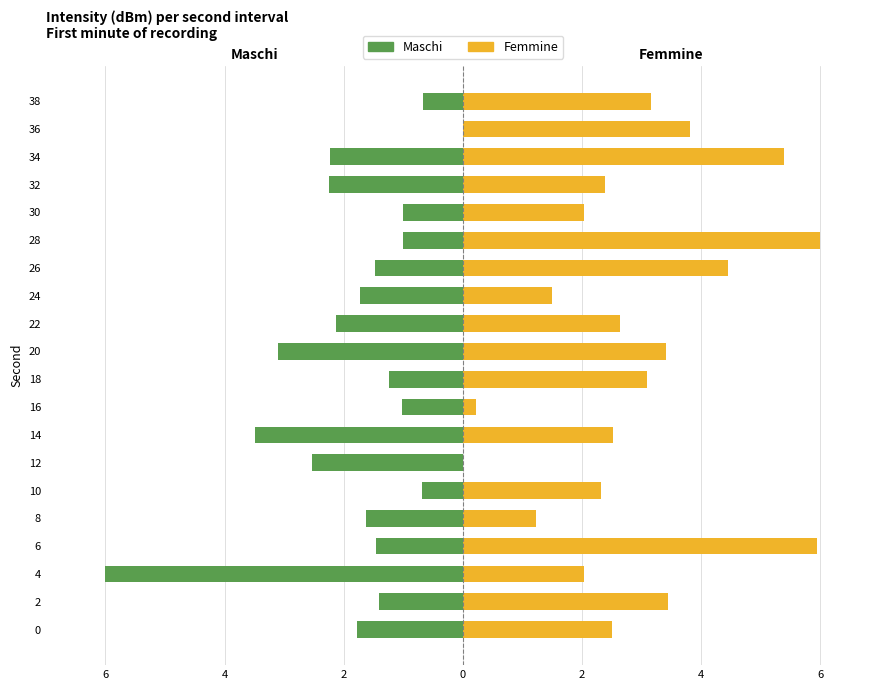

Reading left to right, list all the values displayed in this chart.

Maschi: -1.8	-1.4	-6.0	-1.5	-1.6	-0.7	-2.5	-3.5	-1.0	-1.2	-3.1	-2.1	-1.7	-1.5	-1.0	-1.0	-2.3	-2.2	0.0	-0.7
Femmine: 2.5	3.4	2.0	5.9	1.2	2.3	0.0	2.5	0.2	3.1	3.4	2.6	1.5	4.5	6.0	2.0	2.4	5.4	3.8	3.2